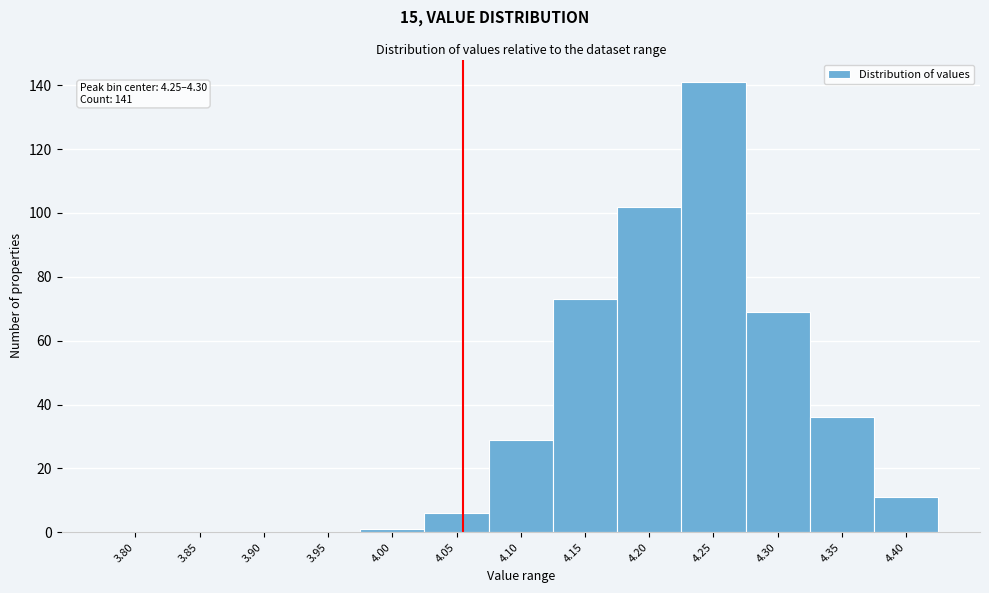

Reading left to right, extract all data points from this chart.

3.80=0	3.85=0	3.90=0	3.95=0	4.00=1	4.05=6	4.10=29	4.15=73	4.20=102	4.25=141	4.30=69	4.35=36	4.40=11